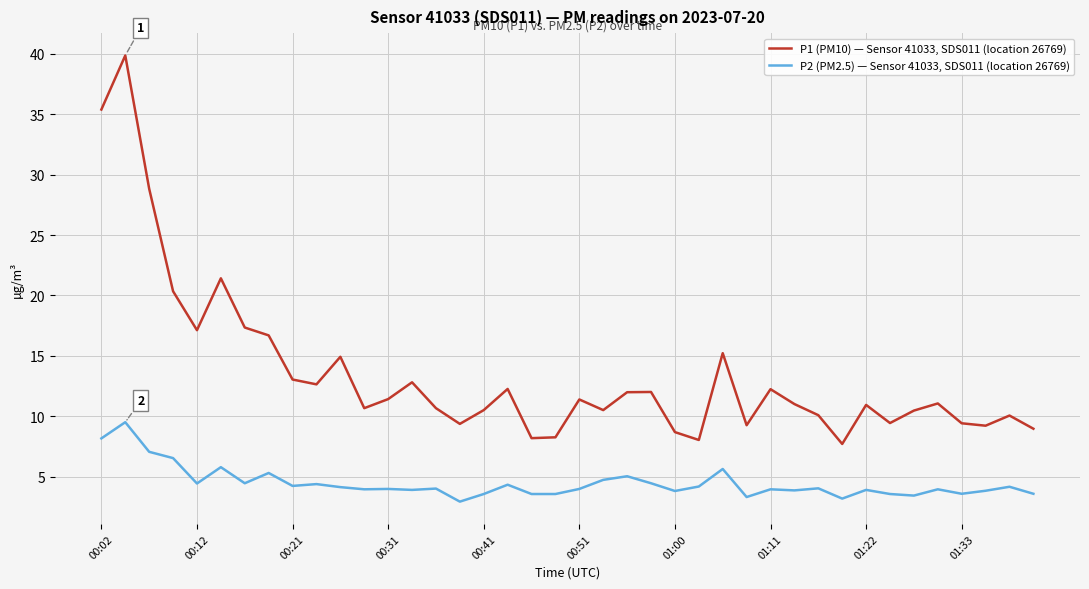

What is the minimum value shown in the chart?

3.0